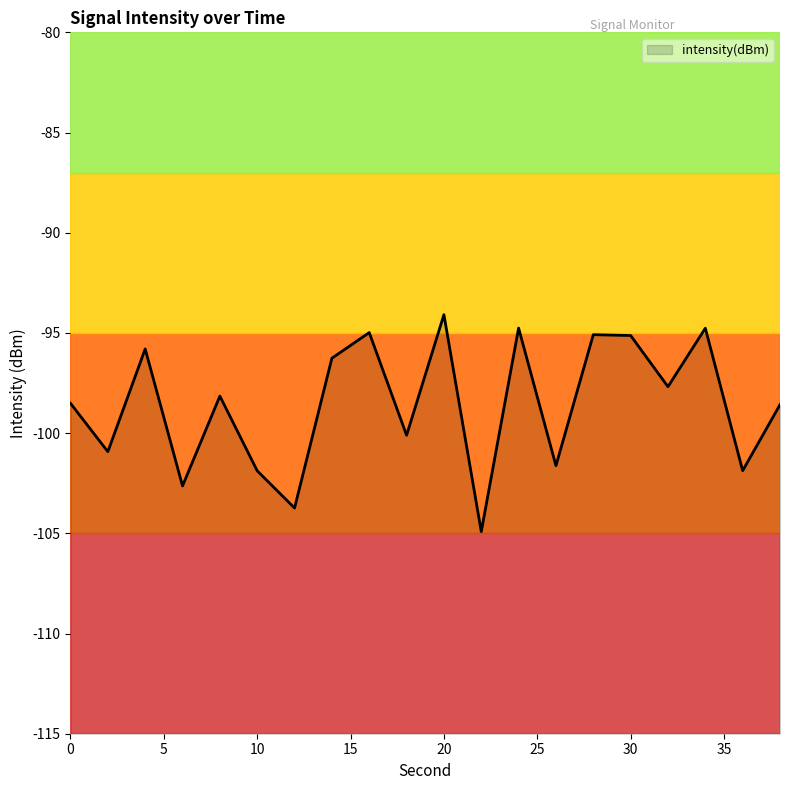

Reading right to left, what are all the values shown in this chart?

-98.6	-101.9	-94.8	-97.7	-95.1	-95.1	-101.6	-94.8	-104.9	-94.1	-100.1	-95.0	-96.3	-103.7	-101.9	-98.2	-102.6	-95.8	-100.9	-98.5